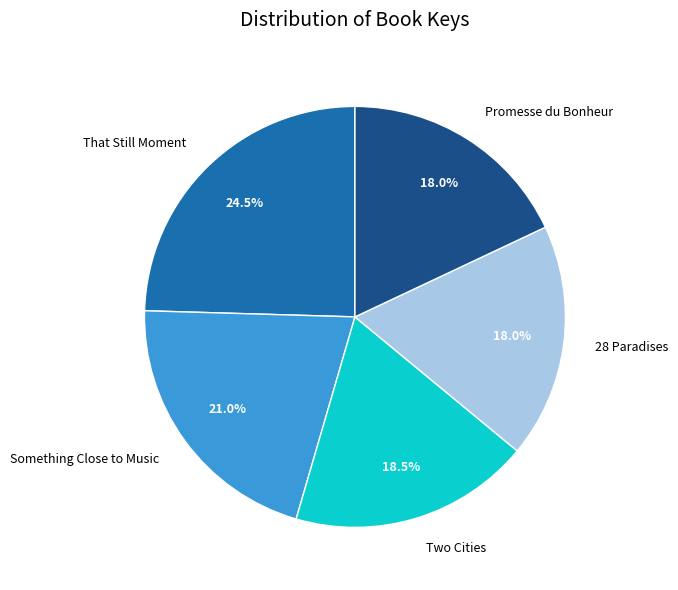

What is the ratio of the value at Two Cities to the value at Promesse du Bonheur?

1.0